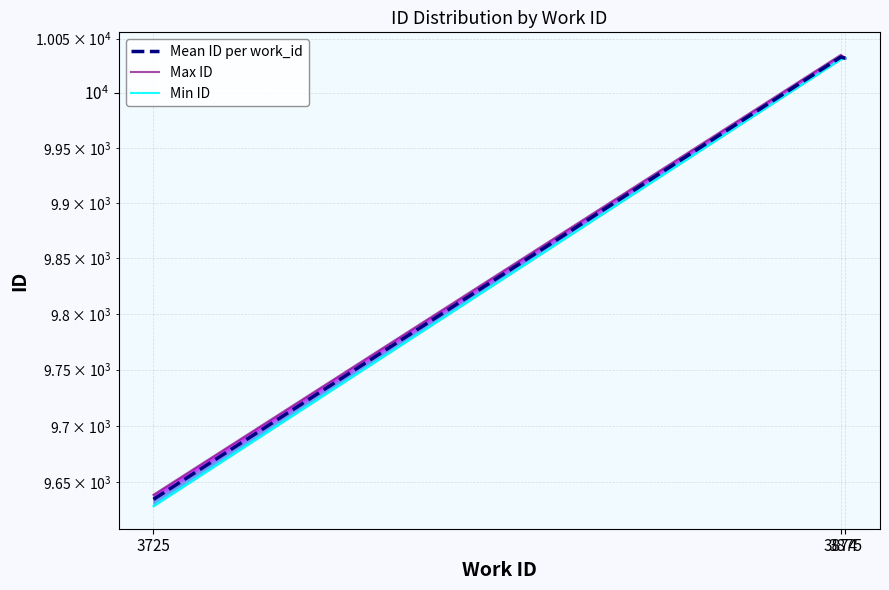

Which series has the largest range (max minus min)?

Min ID